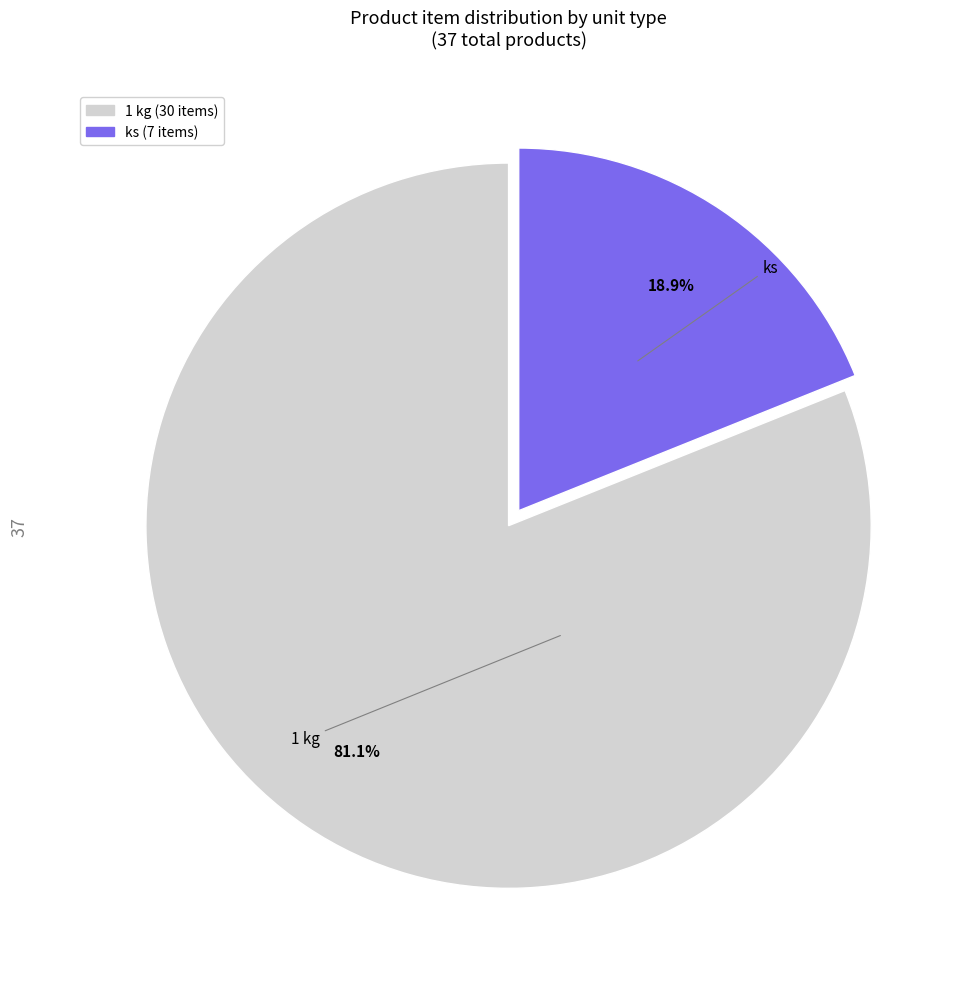

How many segments does this pie chart have?

2